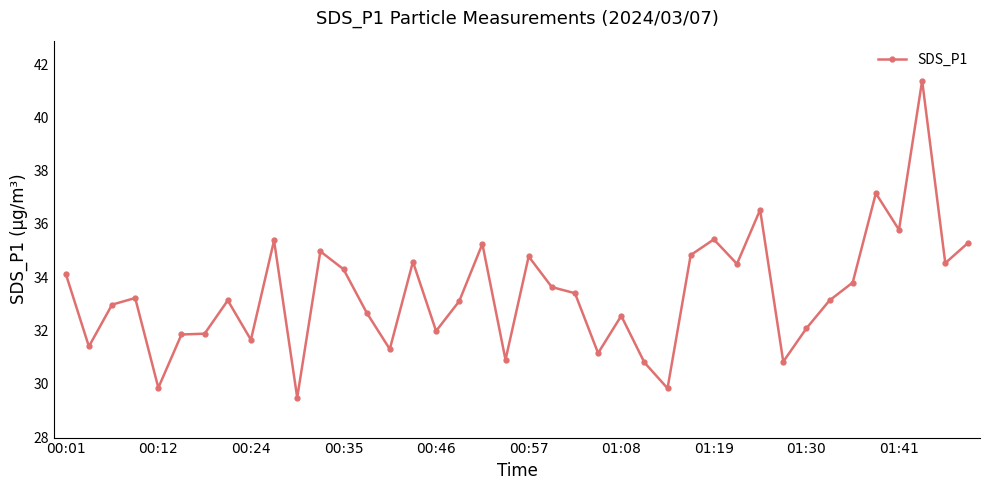

What is the minimum value shown in the chart?

29.5